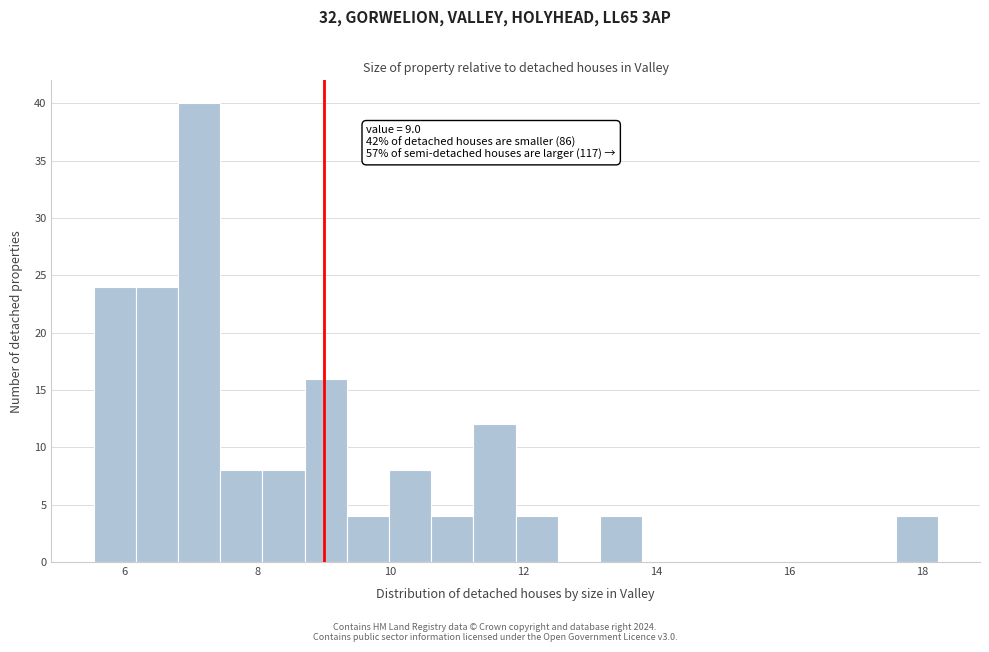

Read against the x-axis, roughly where is the centre of the tallest bar?

7.2